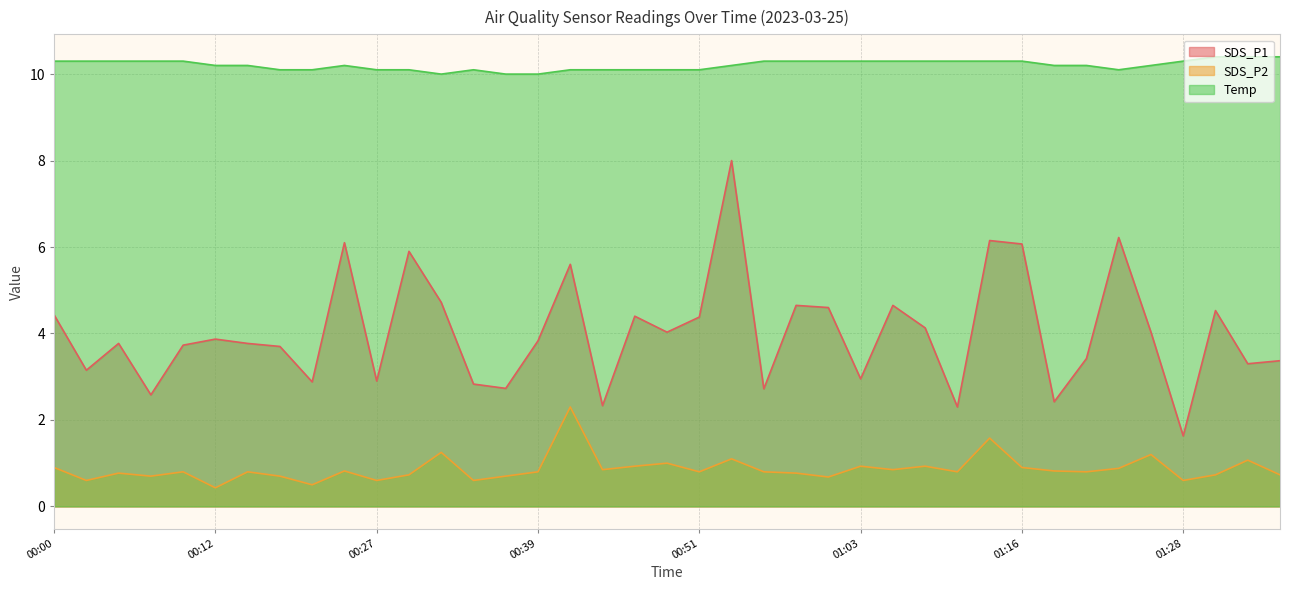

Which series has the widest spread of values?

SDS_P1